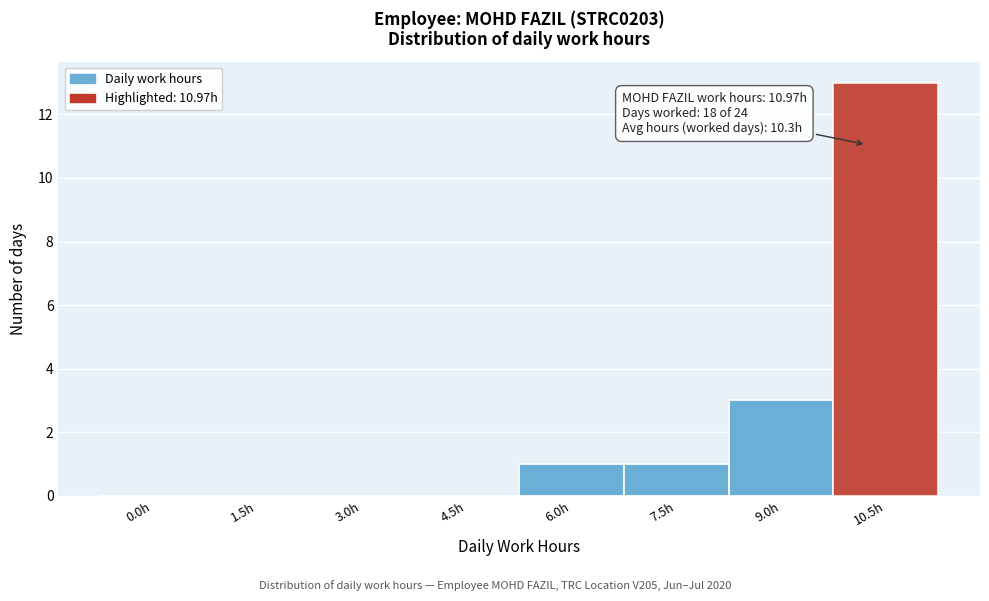

Reading left to right, transcribe all the data shown in this chart.

0.0h=0	1.5h=0	3.0h=0	4.5h=0	6.0h=1	7.5h=1	9.0h=3	10.5h=13